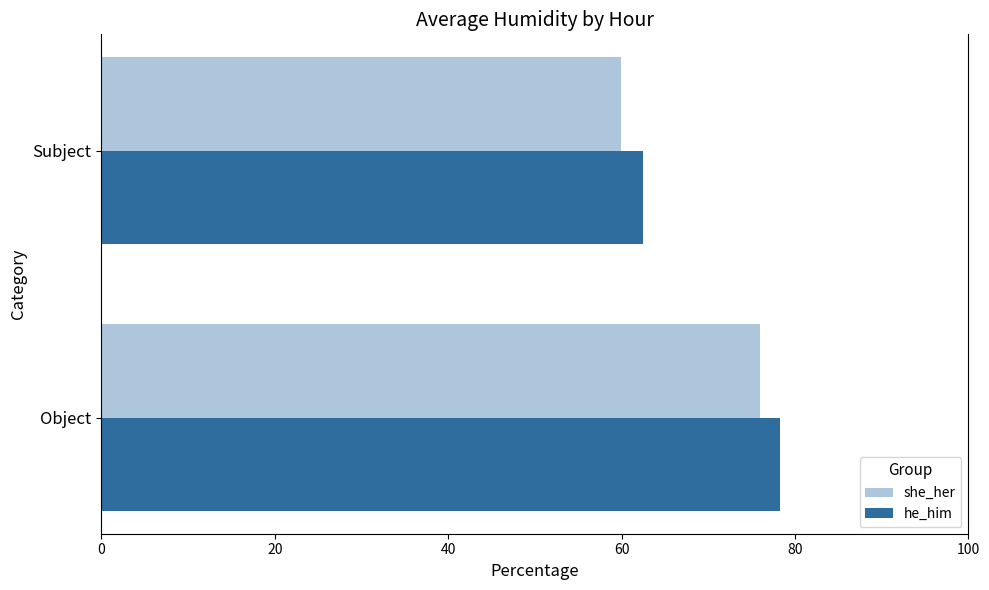

Which series has the largest range (max minus min)?

she_her